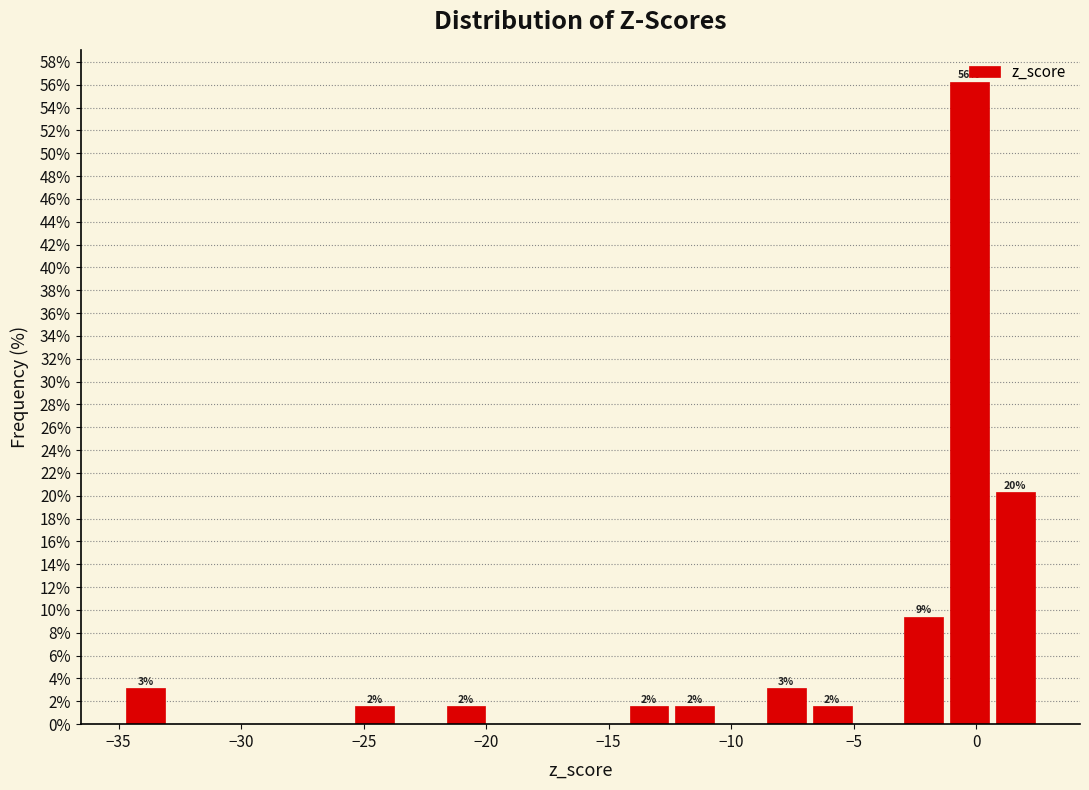

Read against the x-axis, roughly where is the centre of the tallest bar?

-0.5